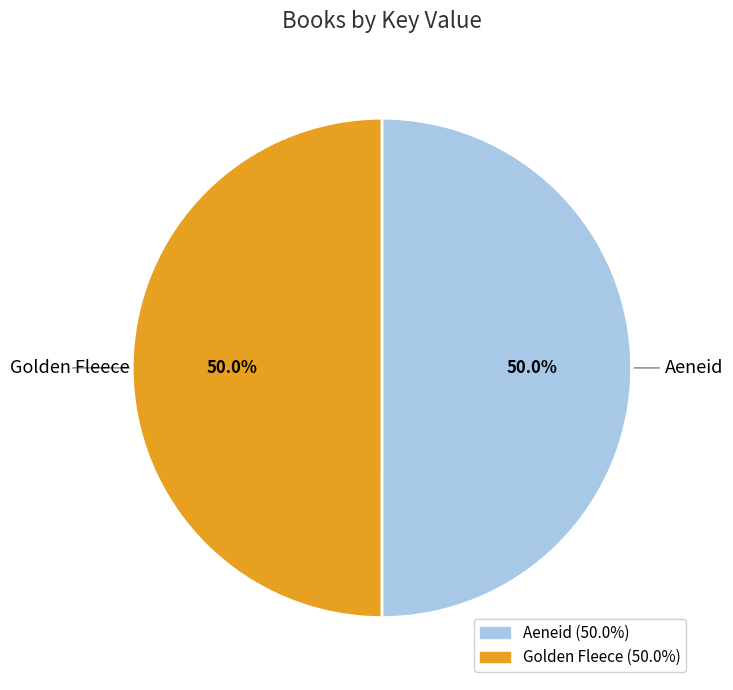

Approximately how many times larger is the value at Golden Fleece compared to Aeneid?

1.0